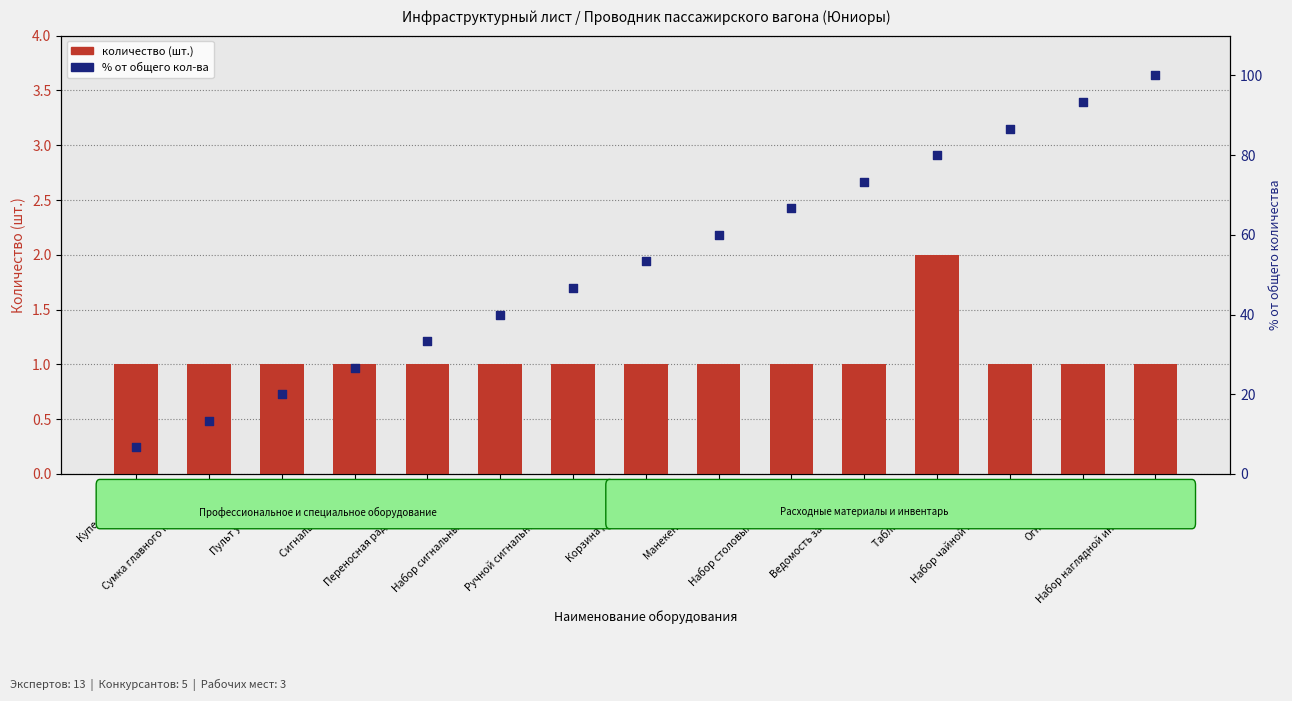

At which category is the sum across all series the highest?

Набор наглядной информации